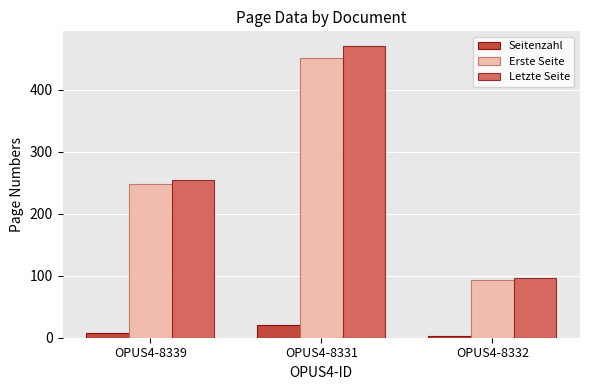

Reading right to left, what are all the values shown in this chart?

Seitenzahl: 3	20	7
Erste Seite: 93	451	248
Letzte Seite: 96	471	255